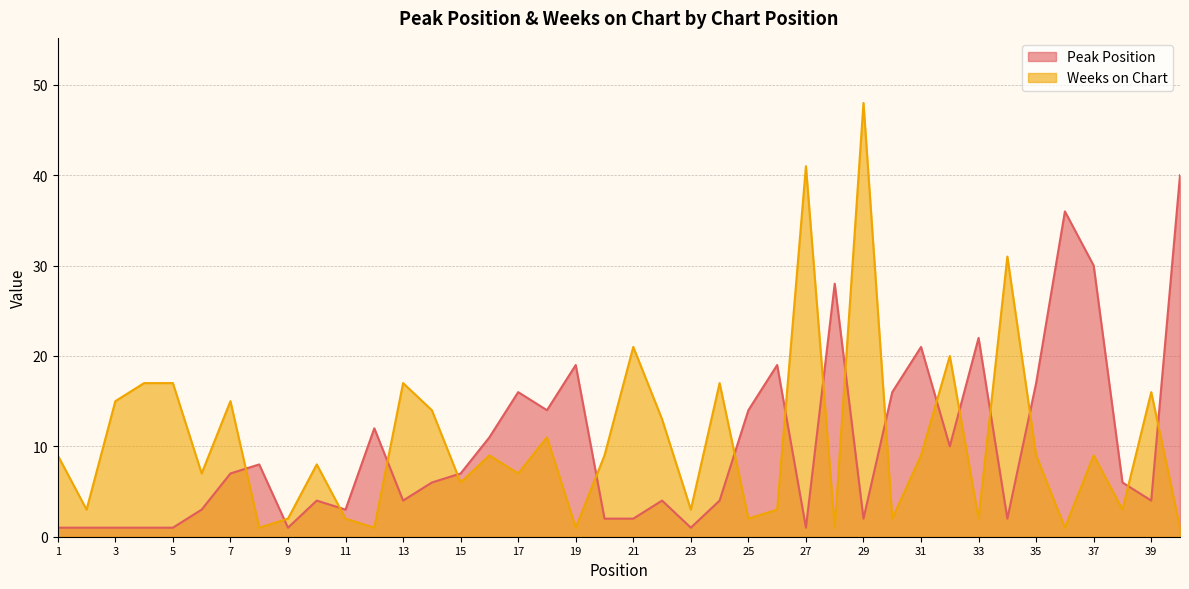

How many values in the Peak Position series are below 6?

19